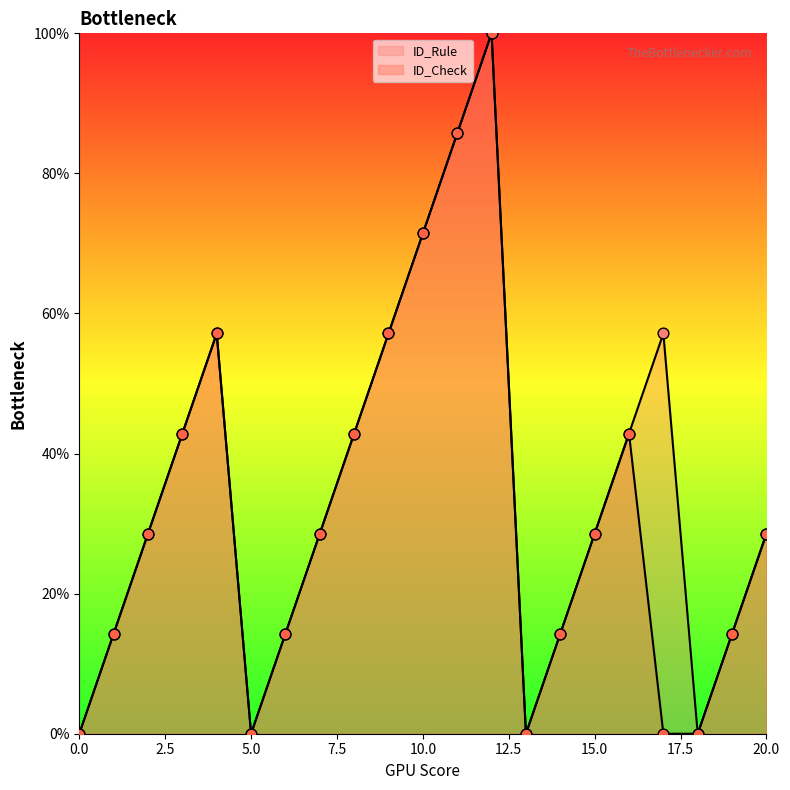

At how many categories does at least one series exceed 40?

9